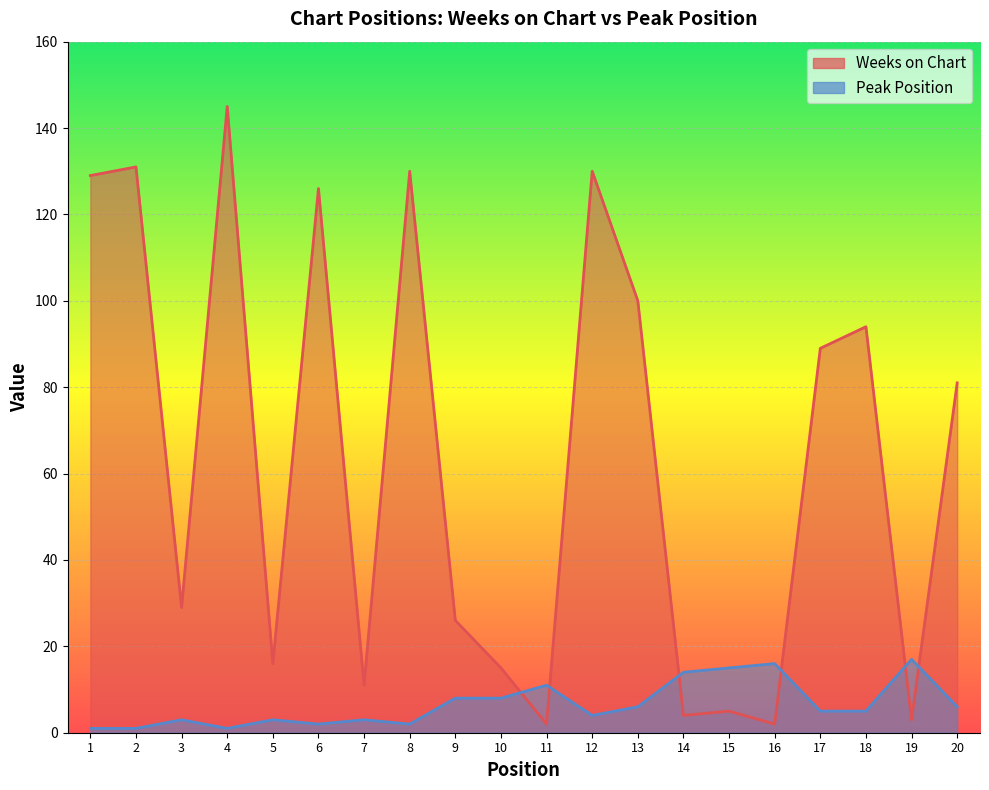

Reading left to right, what are all the values shown in this chart?

Weeks on Chart: 129	131	29	145	16	126	11	130	26	15	2	130	100	4	5	2	89	94	3	81
Peak Position: 1	1	3	1	3	2	3	2	8	8	11	4	6	14	15	16	5	5	17	6